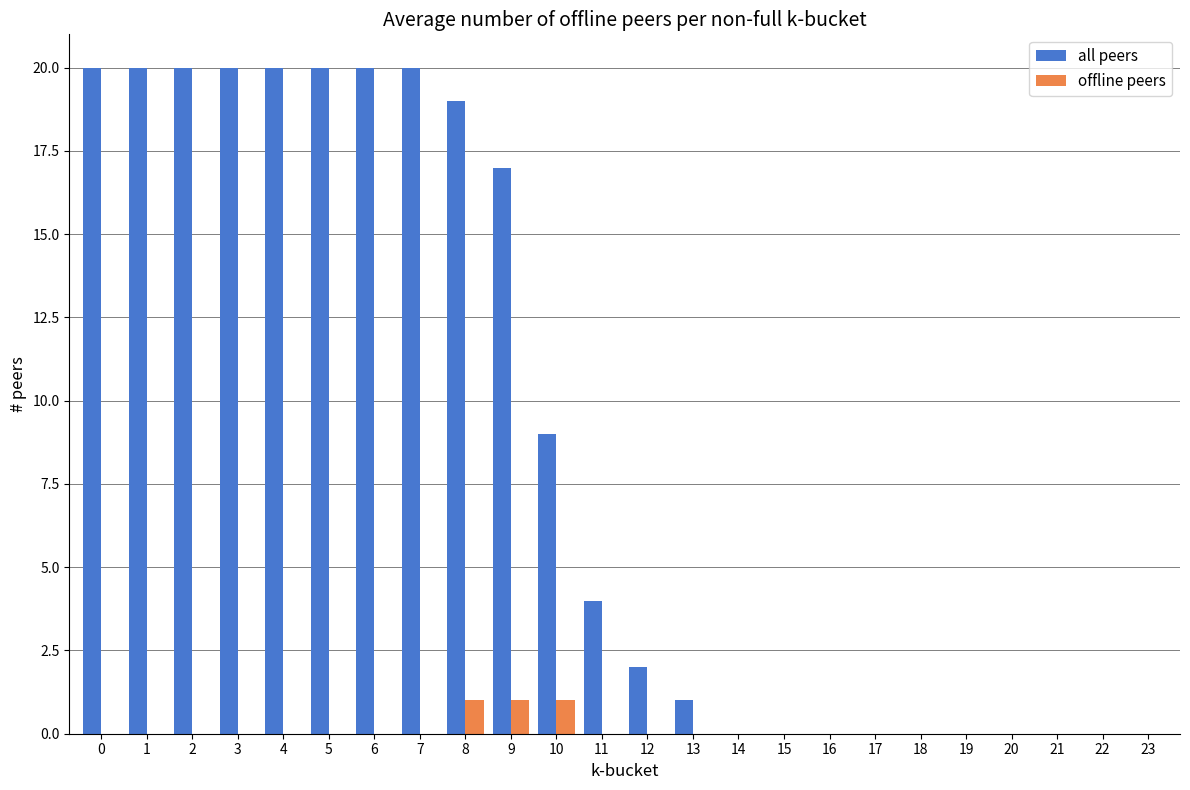

Which series has the largest range (max minus min)?

all peers